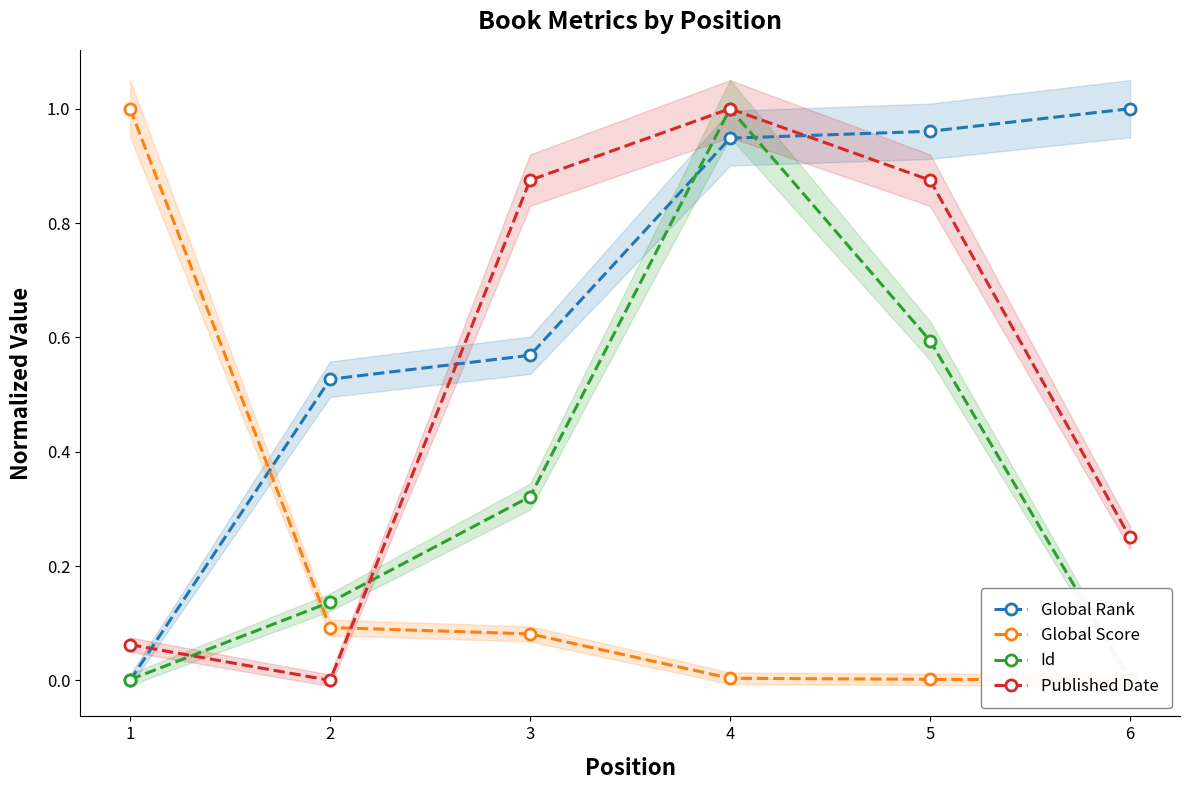

What is the highest value of the Global Score series?

1.0